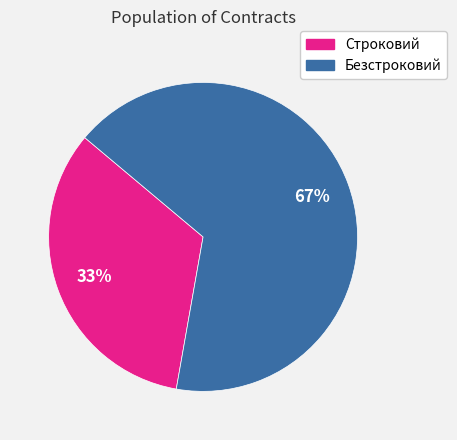

Does Безстроковий represent more than half of the total?

Yes